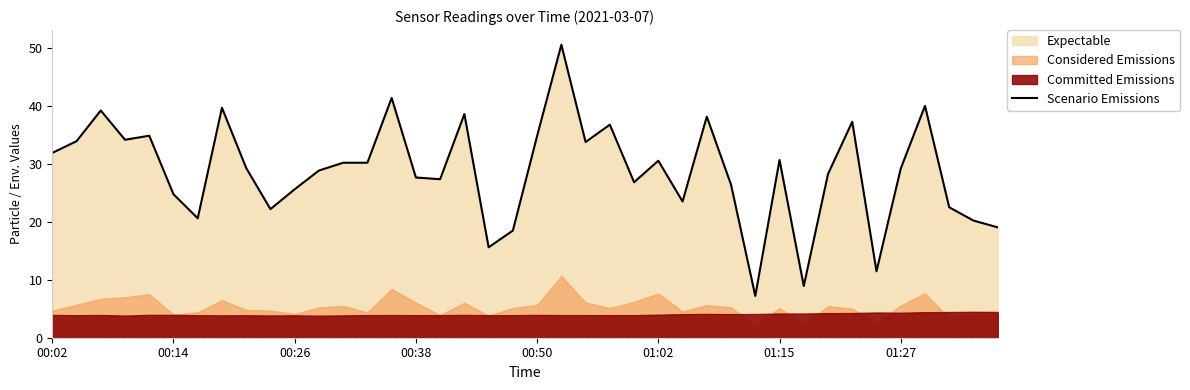

How many points are lower than both their immediate neighbors (excluding endpoints)?

11